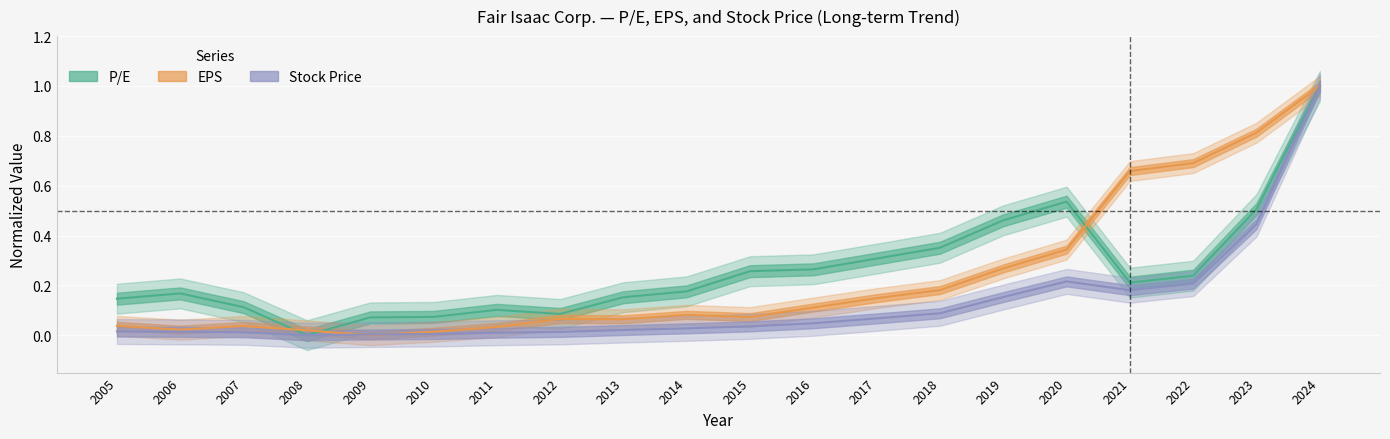

The value of EPS at 2005 is 0.0. True or false?

True